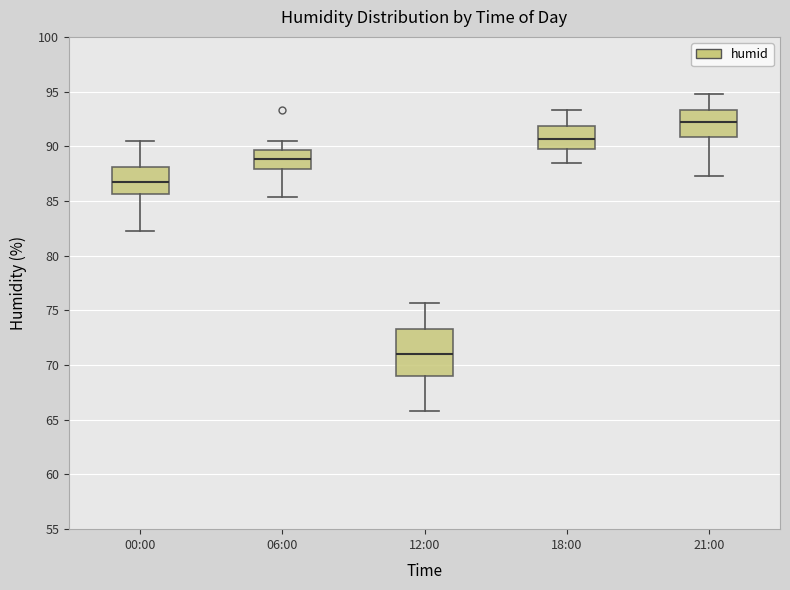

Which box is the tallest, from its lower edge to its upper edge?

12:00